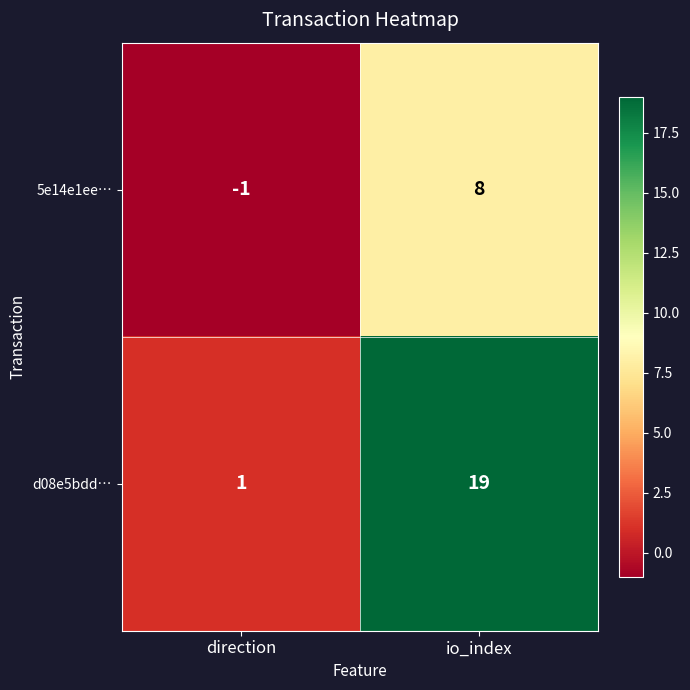

What is the sum of all 5e14e1ee… values?

7